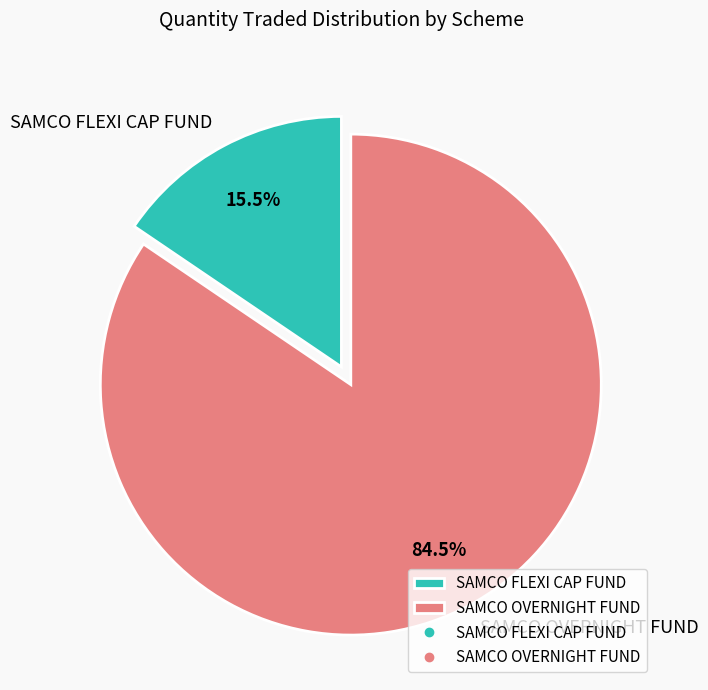

What portion of the pie excludes SAMCO OVERNIGHT FUND?

15.5%